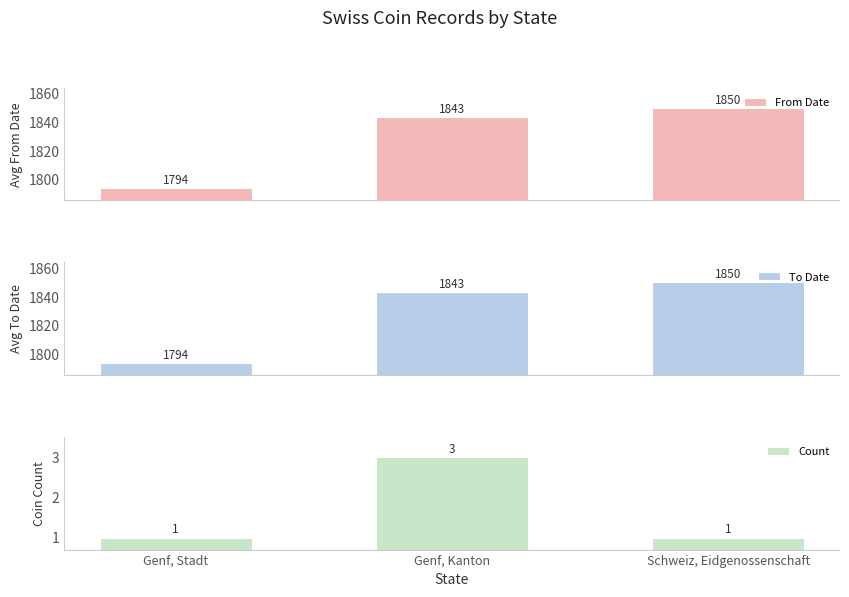

Reading right to left, list all the values displayed in this chart.

From Date: 1850.0	1843.3	1794.0
To Date: 1850.0	1843.3	1794.0
Count: 1.0	3.0	1.0